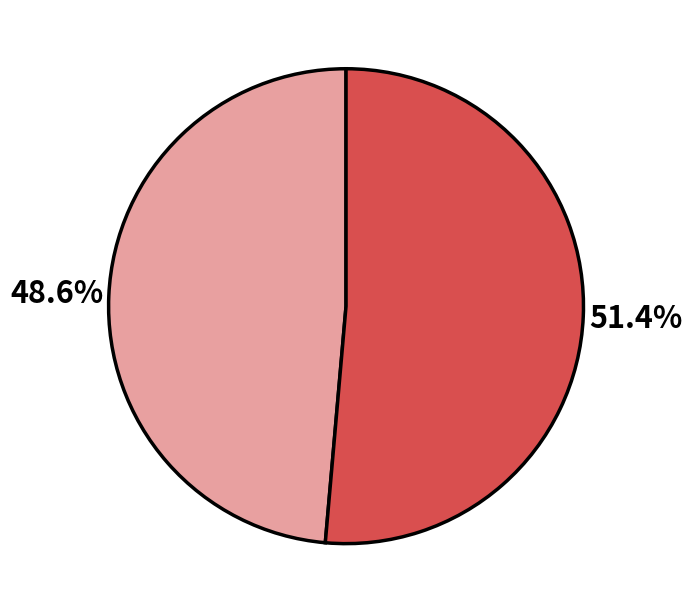

Is there any slice that represents more than half of the pie?

Yes